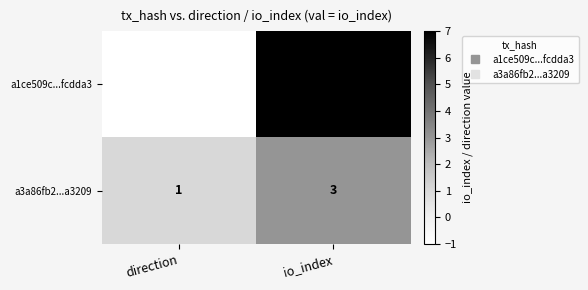

Count the number of categories in the chart.

2